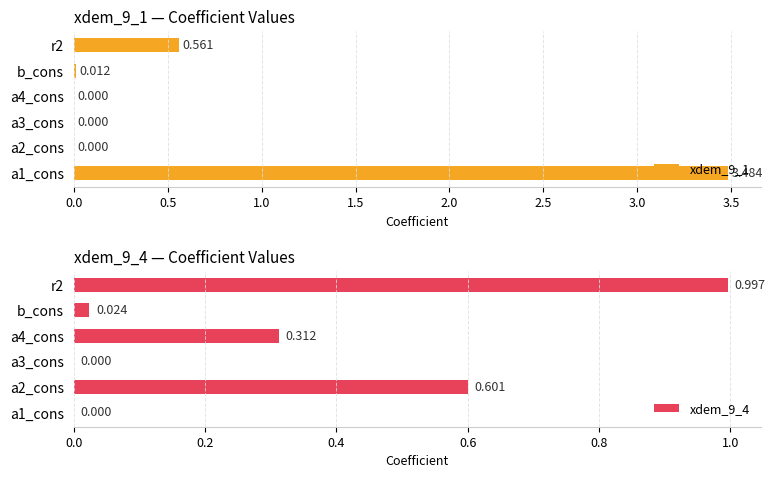

Between a3_cons and r2, which series saw the biggest shift?

xdem_9_4